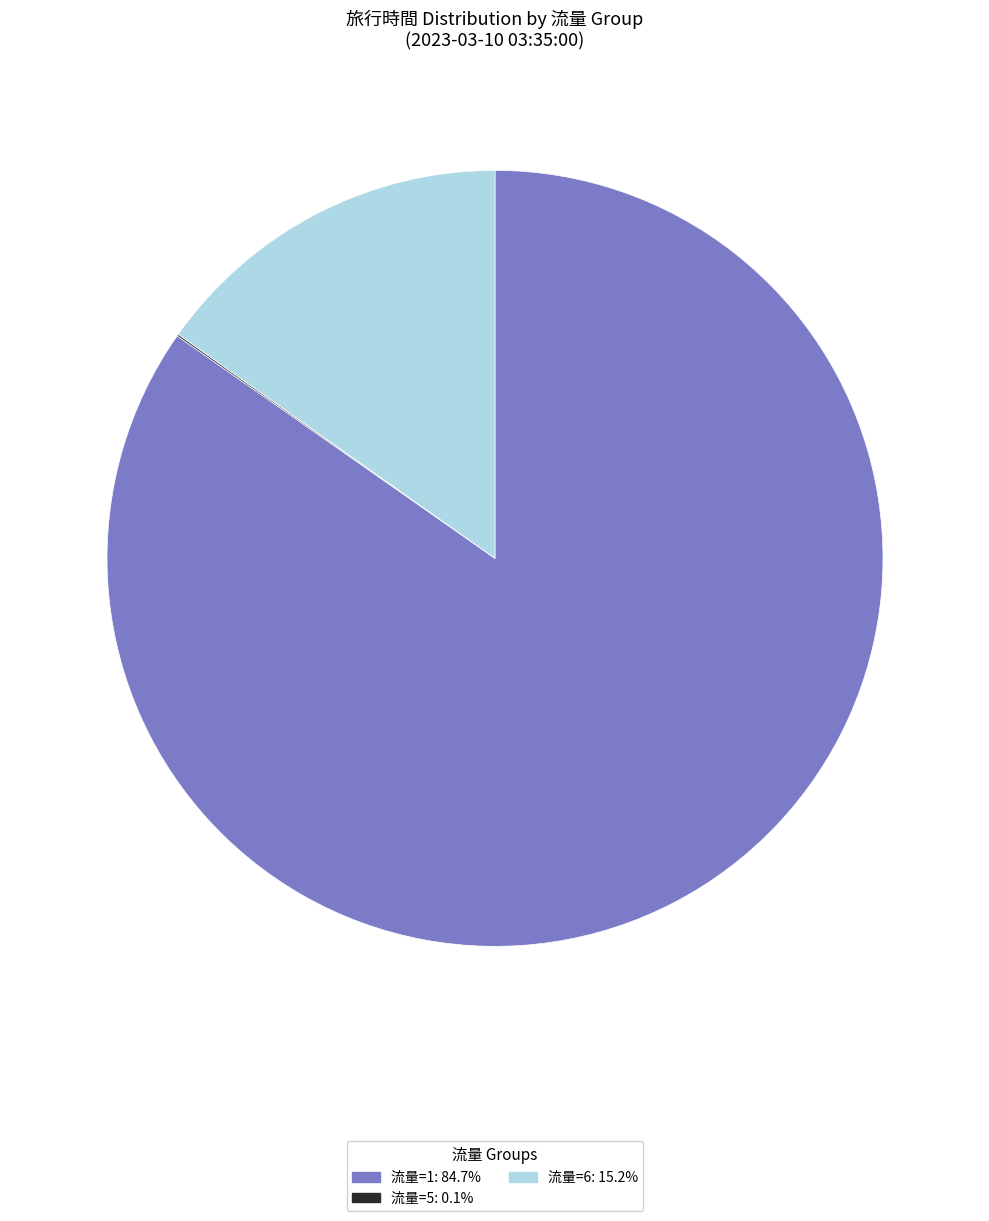

Does any single category account for the majority?

Yes